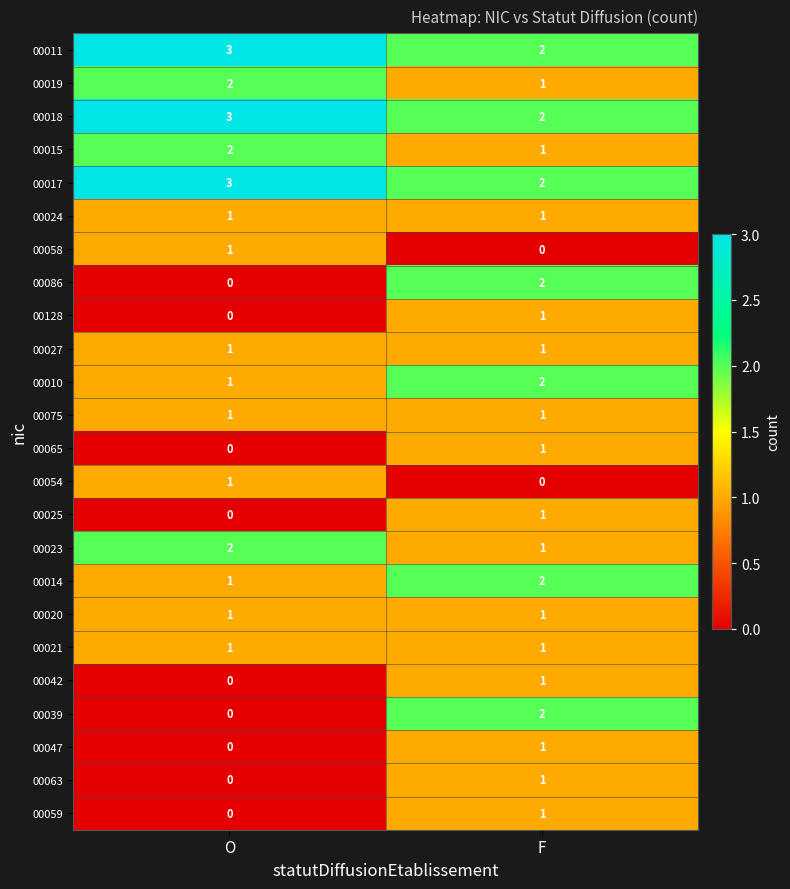

Which category has the highest value in the 00017 series?

O